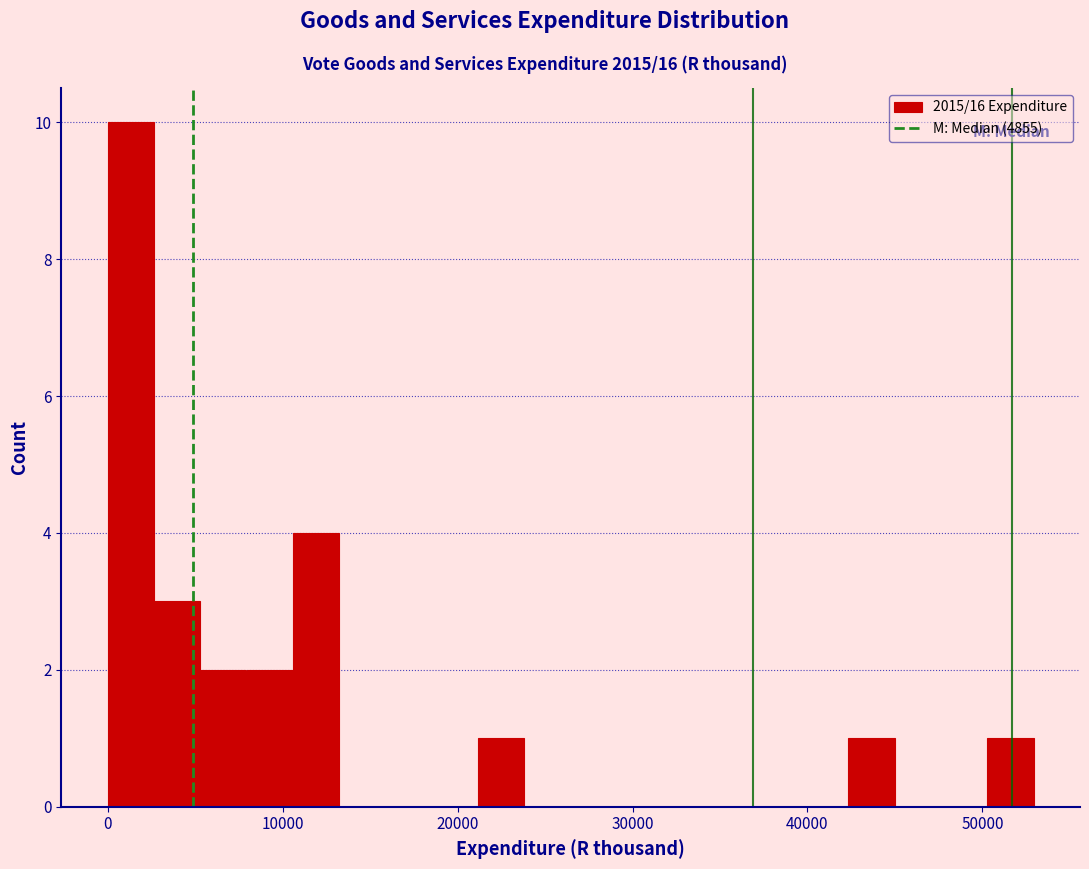

Around what value on the x-axis is the tallest bar? Give the approximate position of its centre, as read against the axis.

1000